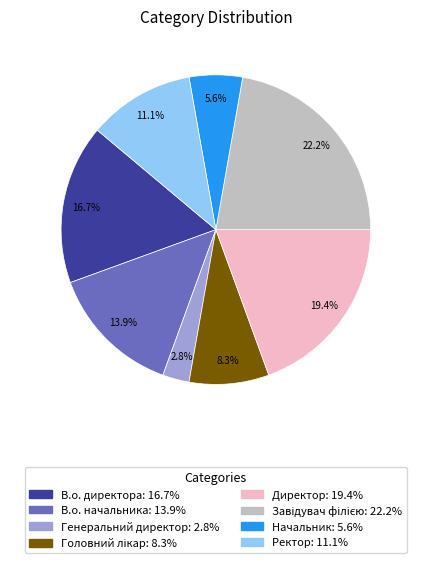

Approximately how many times larger is the value at В.о. начальника: 13.9% compared to Начальник: 5.6%?

2.5